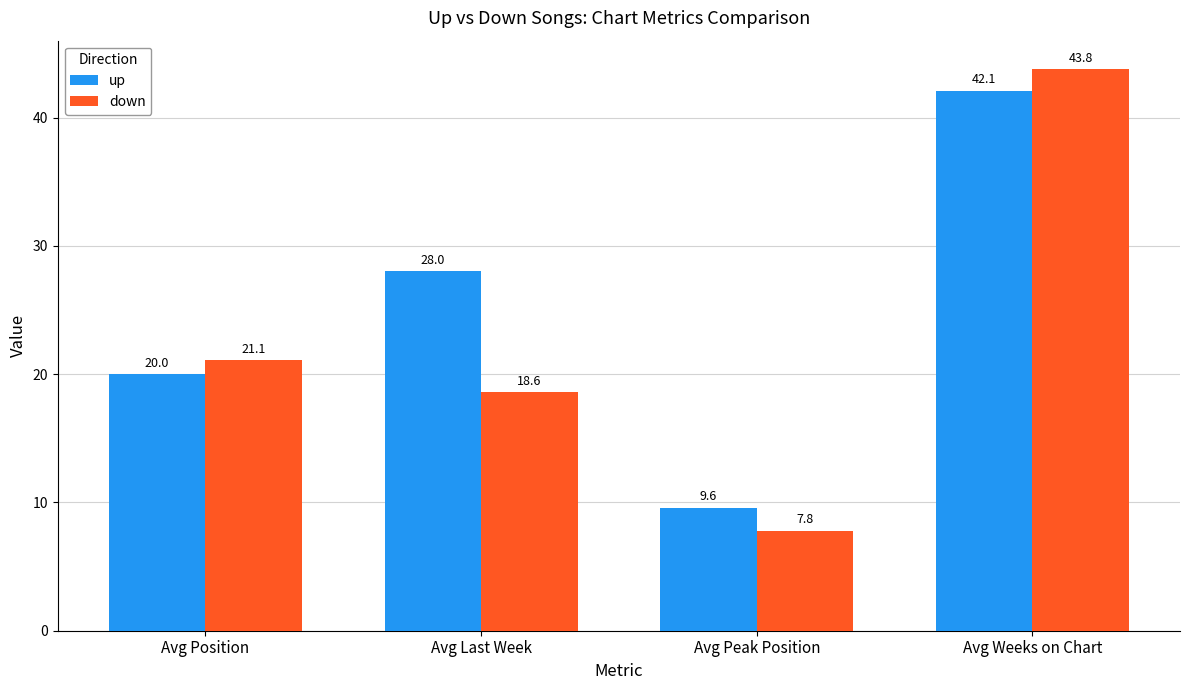

At Avg Weeks on Chart, list the series in order from smallest to largest.

up, down